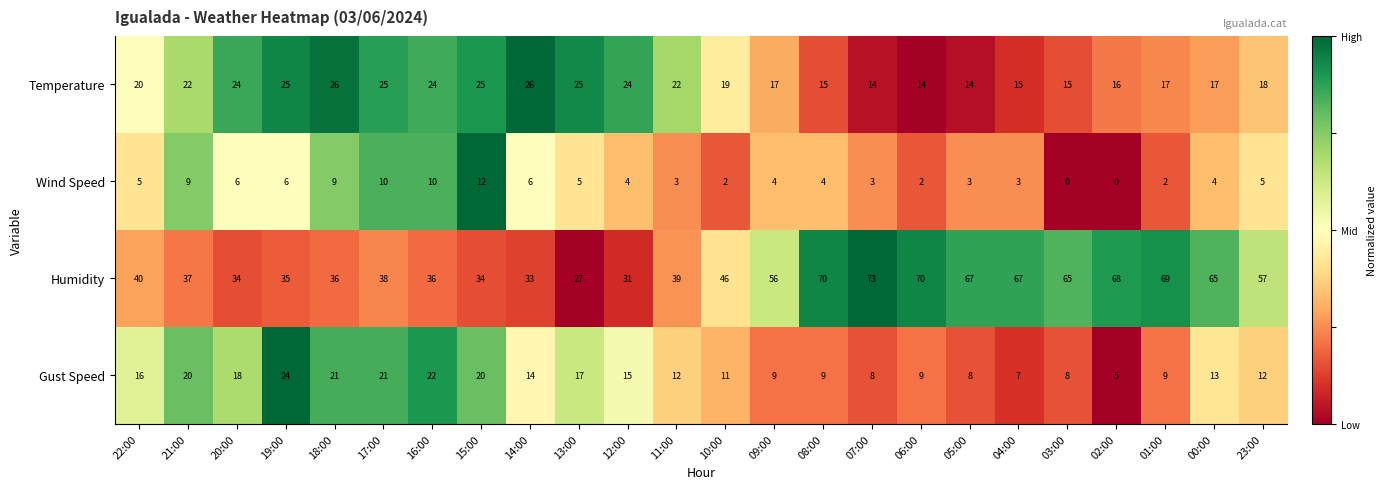

What is the highest value of the Gust Speed series?

24